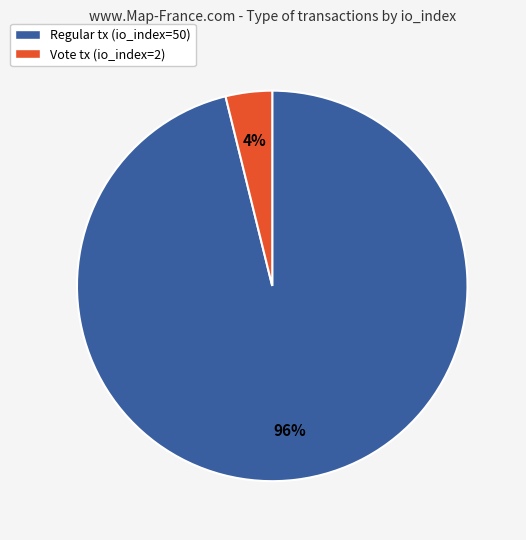

Which has a higher value, Regular tx (io_index=50) or Vote tx (io_index=2)?

Regular tx (io_index=50)